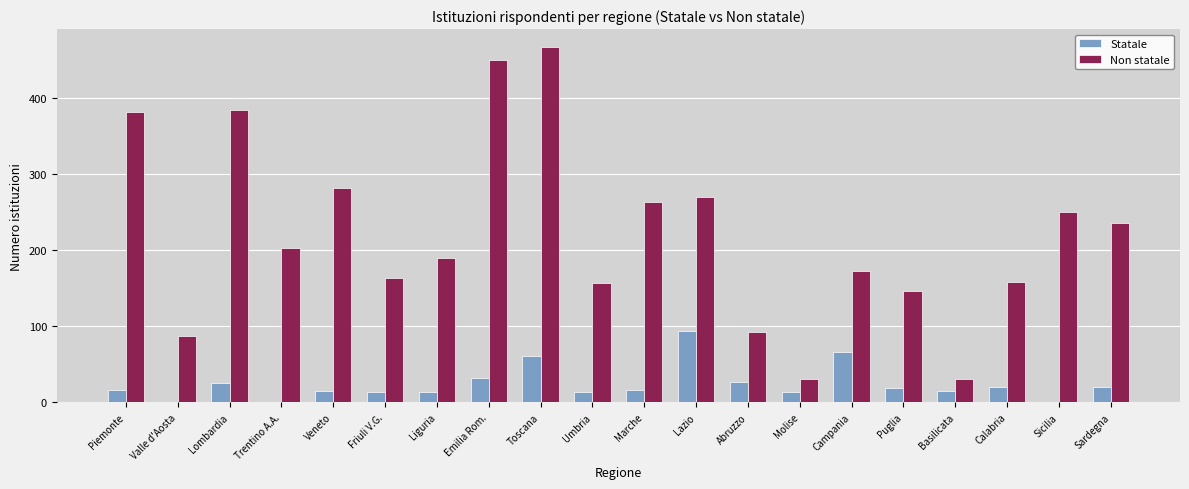

What is the total value across all series at Campania?

238